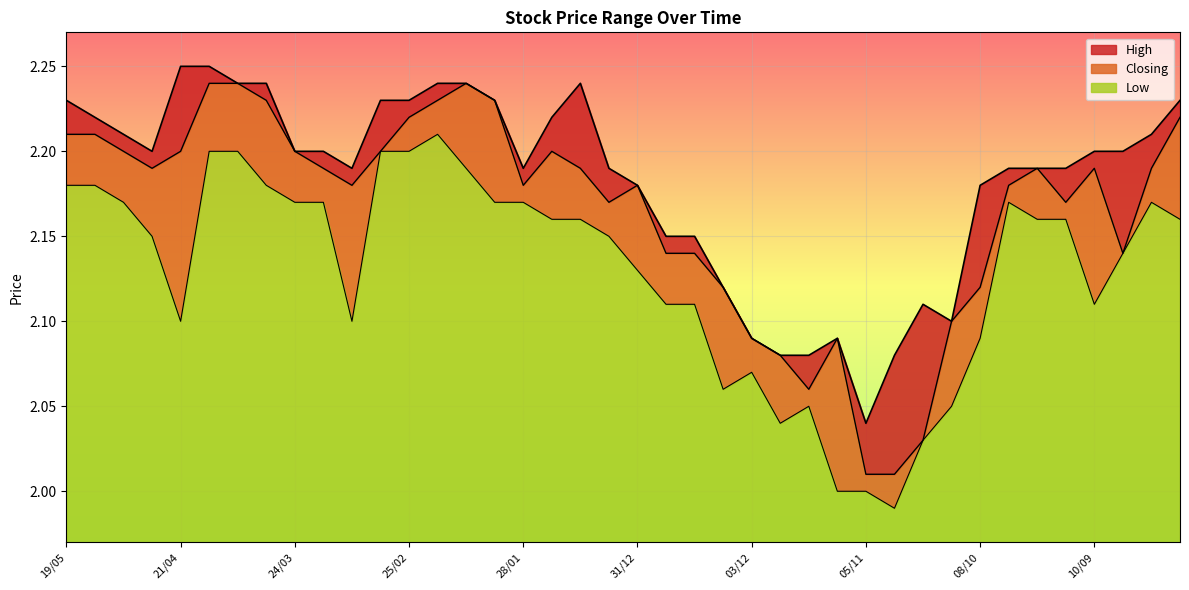

What is the value of the High point at the 11th from the left?

2.2